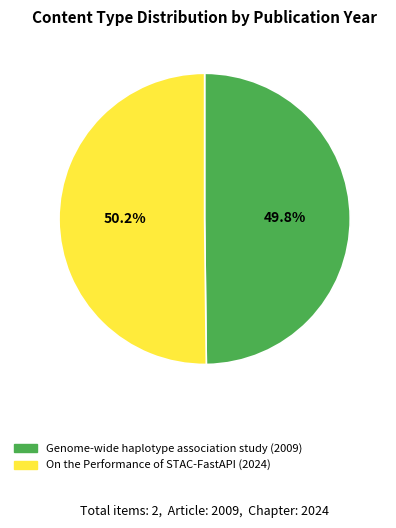

Do On the Performance of STAC-FastAPI (2024) and Genome-wide haplotype association study (2009) together represent more than half of the pie?

Yes